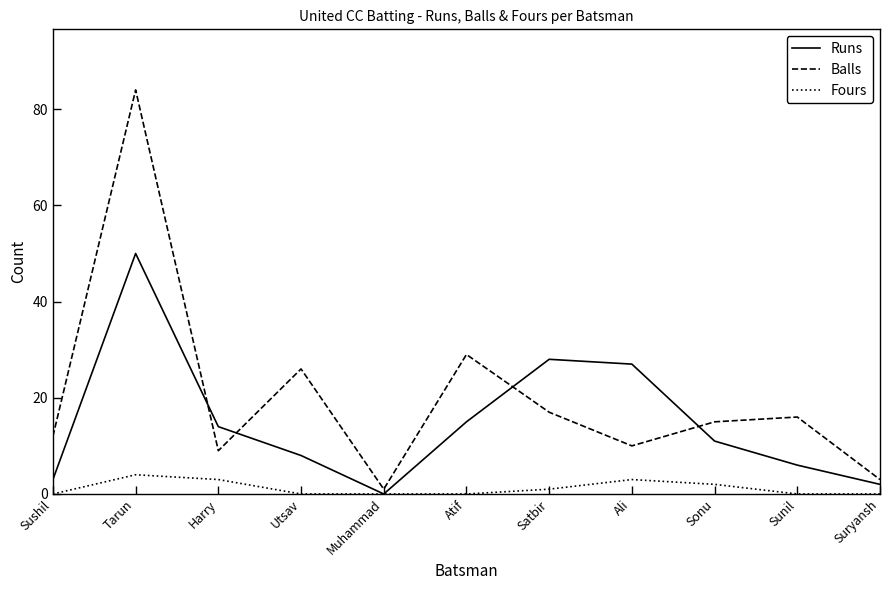

True or false: Fours has more than 0 points higher than both neighbors.

True